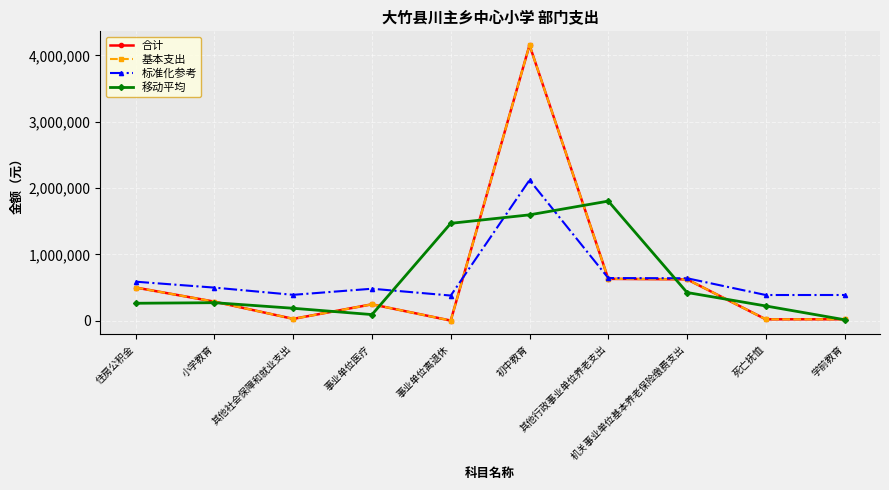

Does the chart have visible grid lines?

Yes